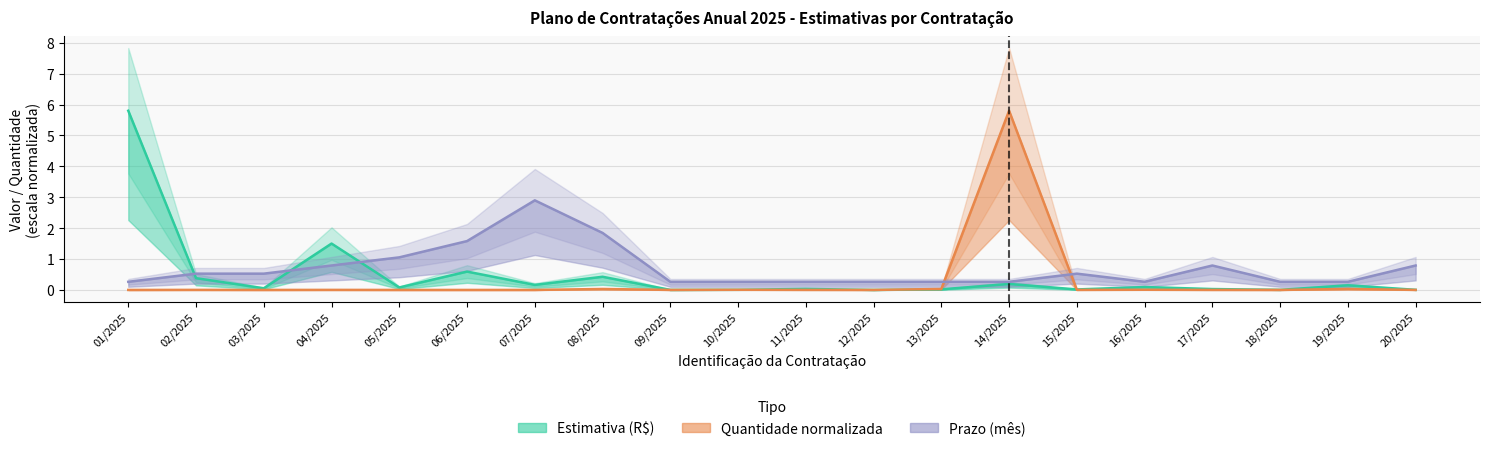

What is the total value across all series at 03/2025?

0.6